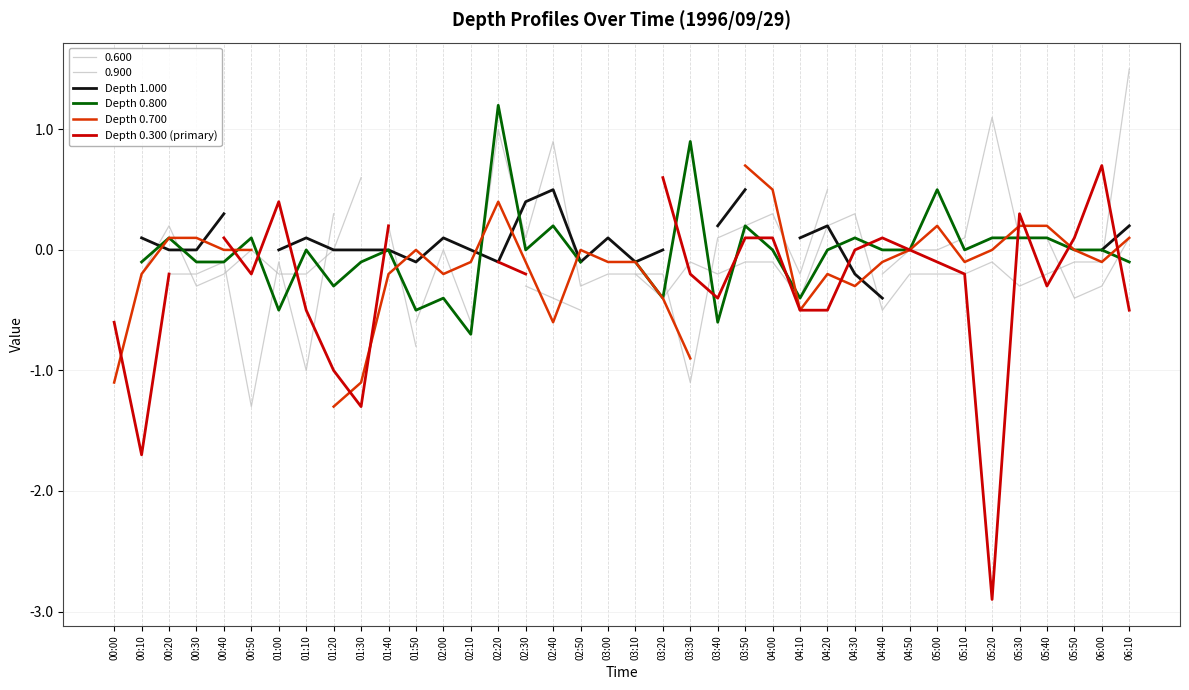

True or false: Depth 0.300 (primary) and Depth 0.800 intersect in this chart.

True